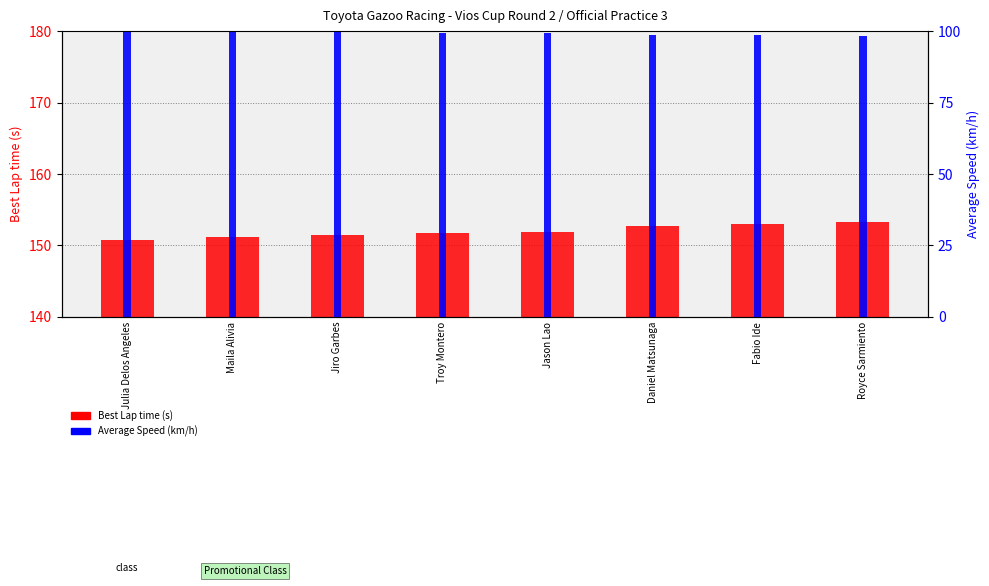

What is the label of the 8th bar from the left?

Royce Sarmiento